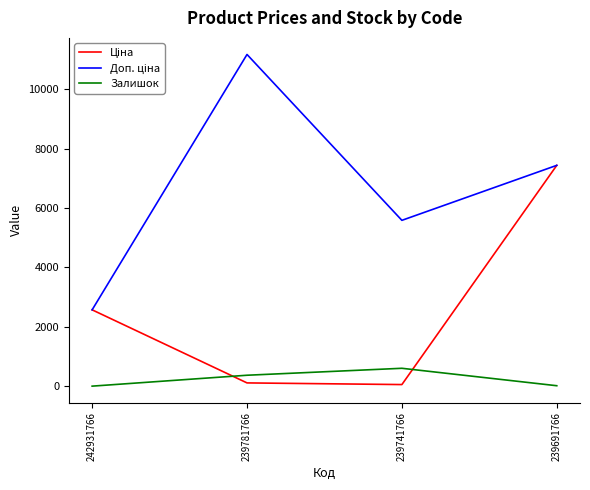

Count the number of categories in the chart.

4